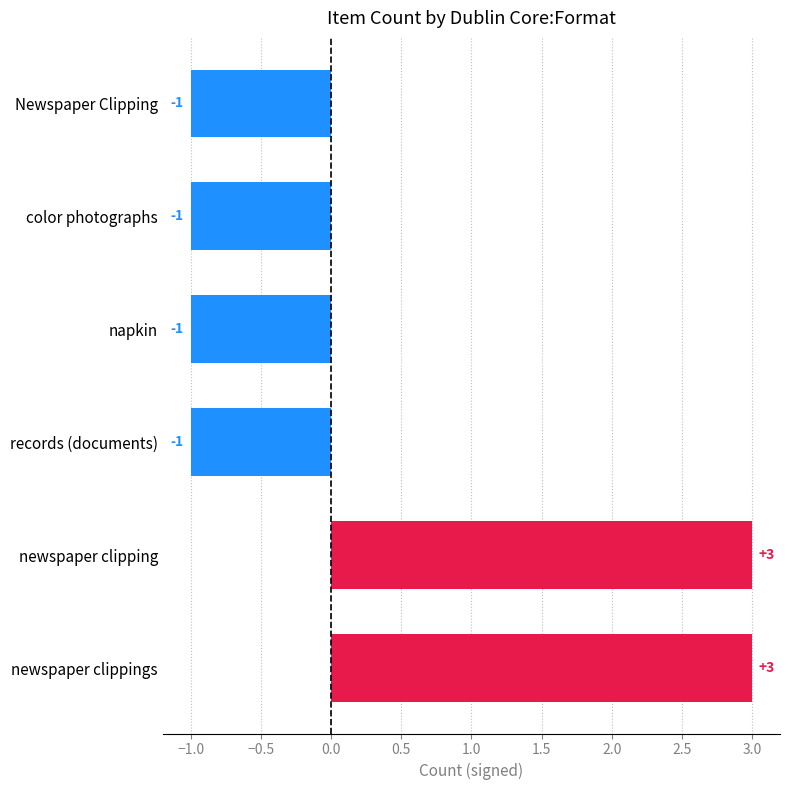

What is the maximum value shown in the chart?

3